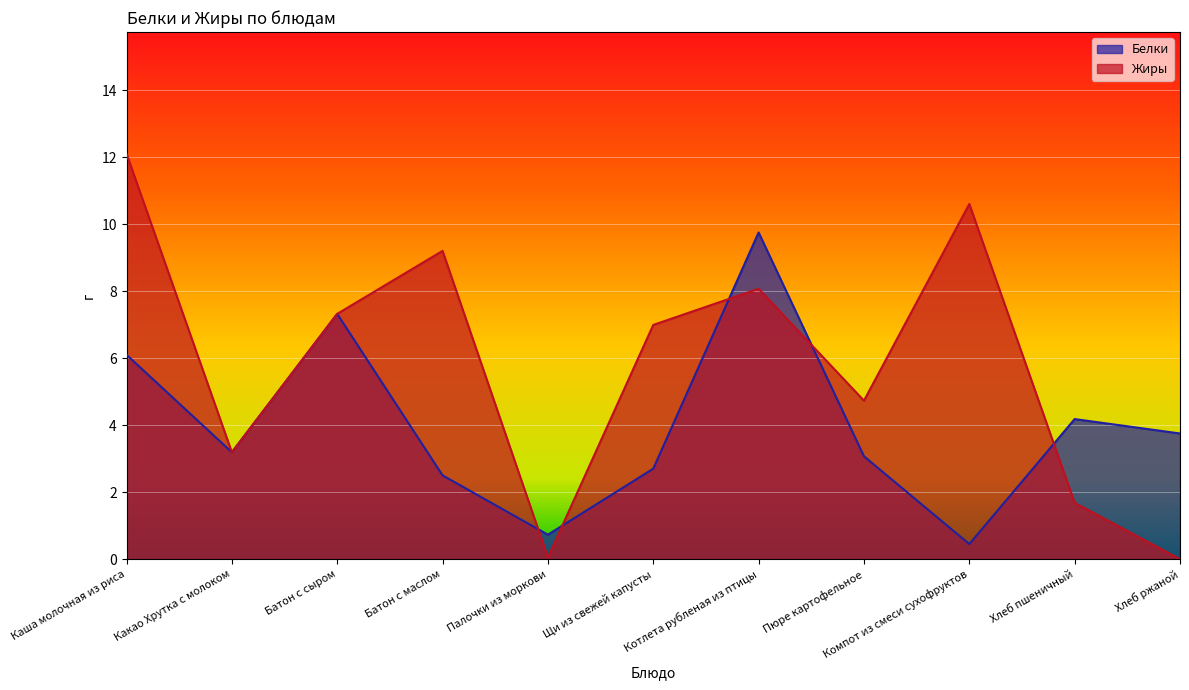

Which category has the lowest value across all series?

Хлеб ржаной